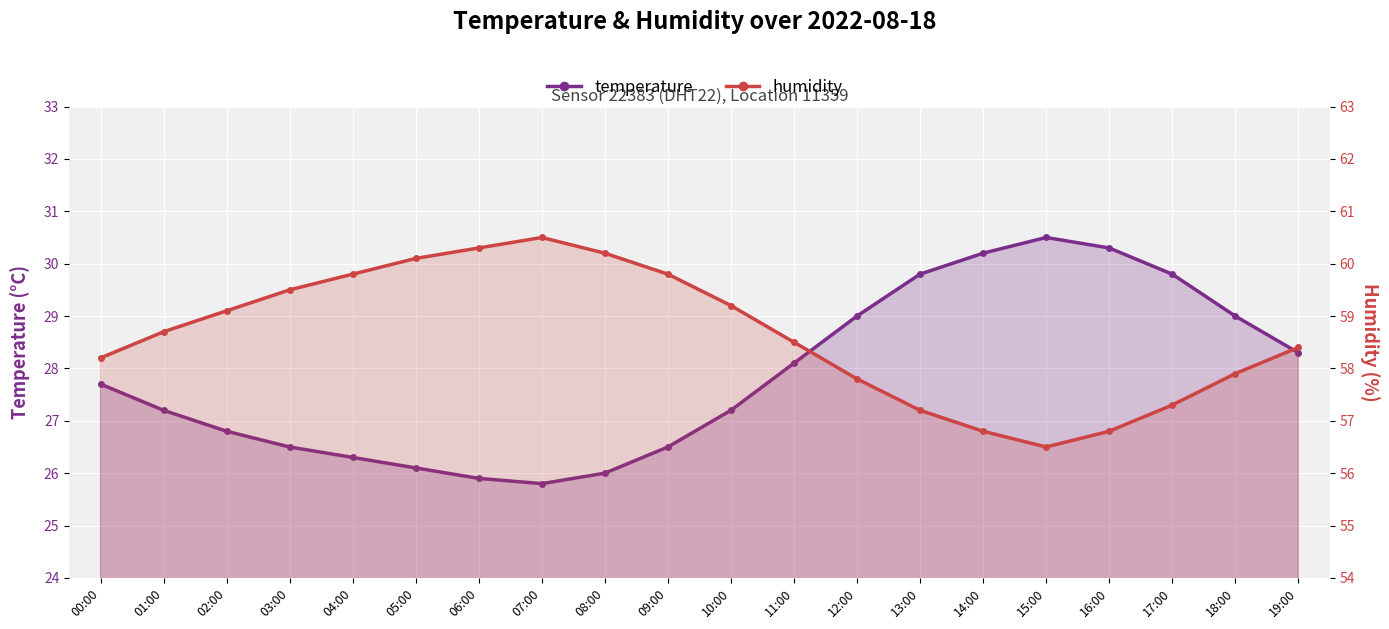

True or false: temperature and humidity cross at least once.

False